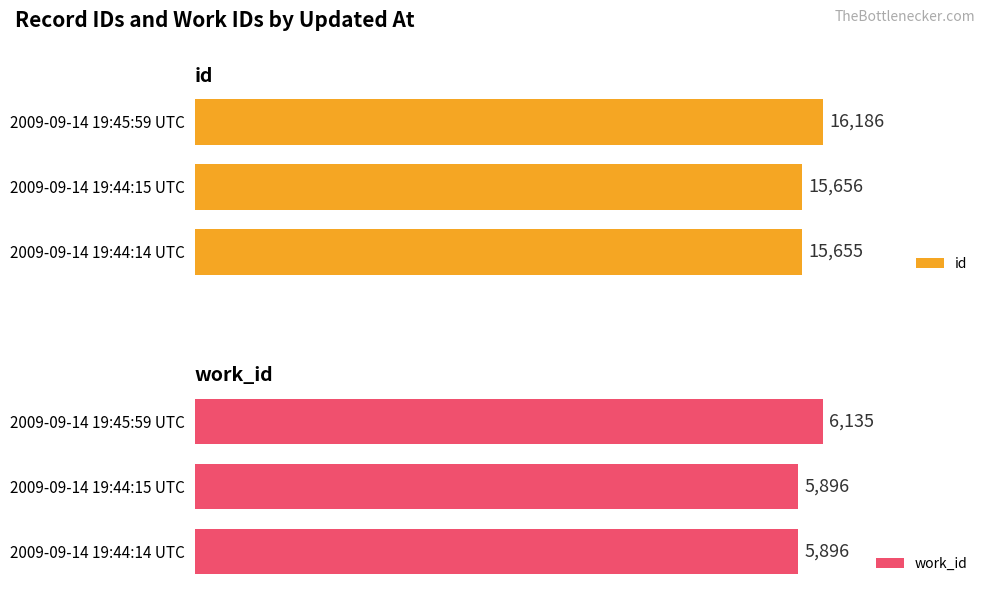

List the labels in order of id value, largest first.

2009-09-14 19:45:59 UTC, 2009-09-14 19:44:15 UTC, 2009-09-14 19:44:14 UTC